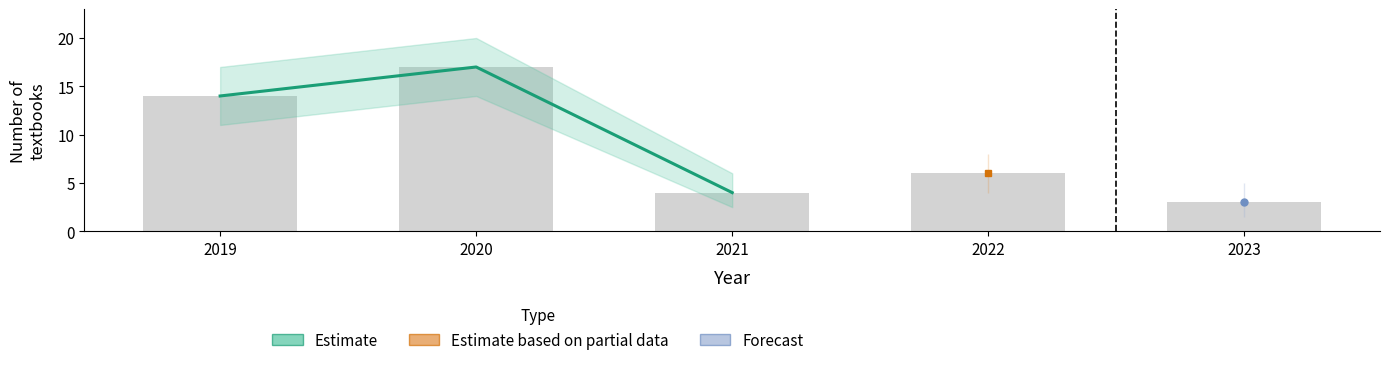

Reading left to right, transcribe all the data shown in this chart.

2019=14	2020=17	2021=4